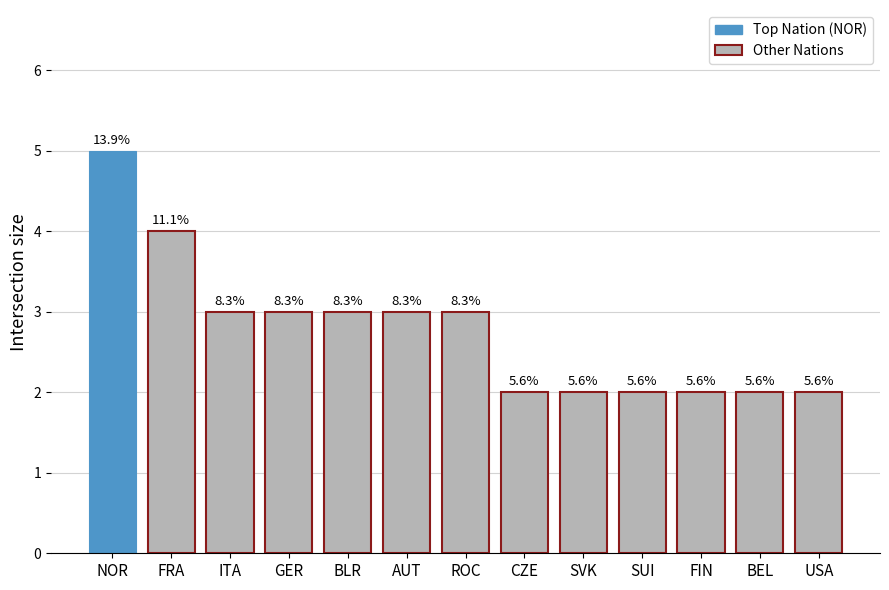

True or false: the data shows 3 at GER.

True